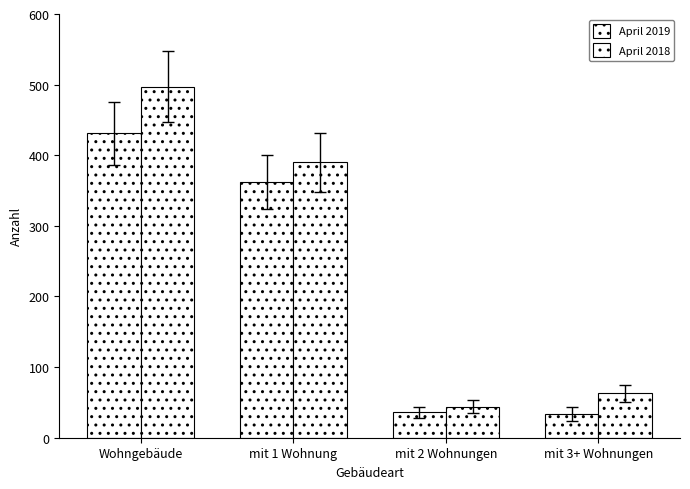

The value of April 2019 at Wohngebäude is 431. True or false?

True